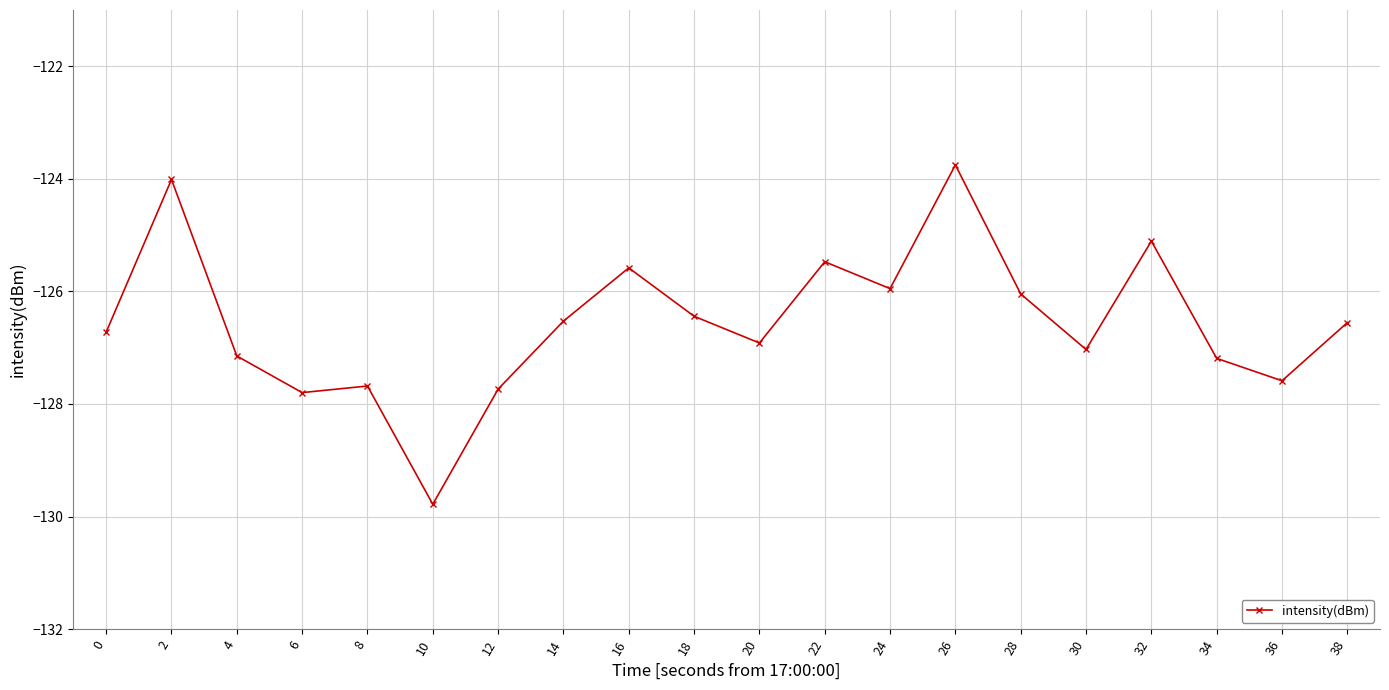

True or false: the data shows -126.6 at 38.

True